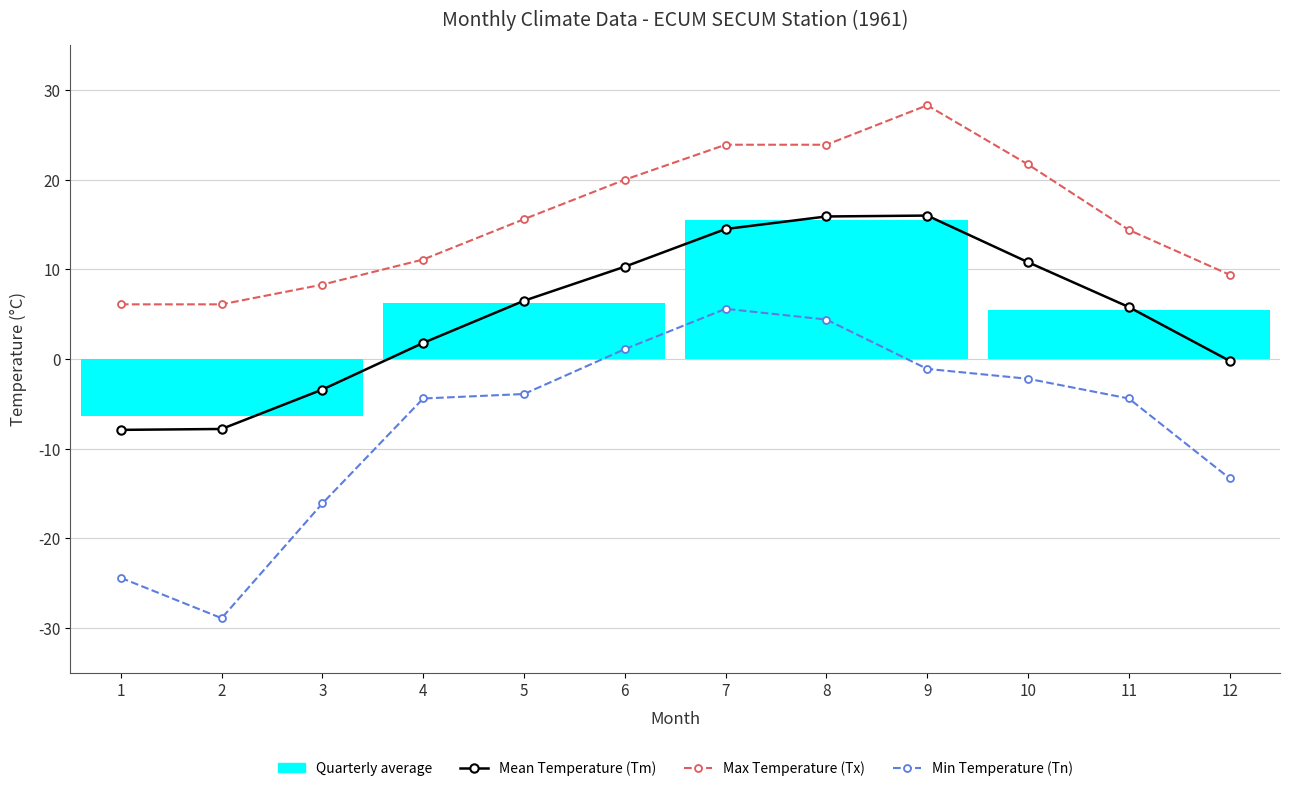

True or false: Max Temperature (Tx) and Mean Temperature (Tm) cross at least once.

False